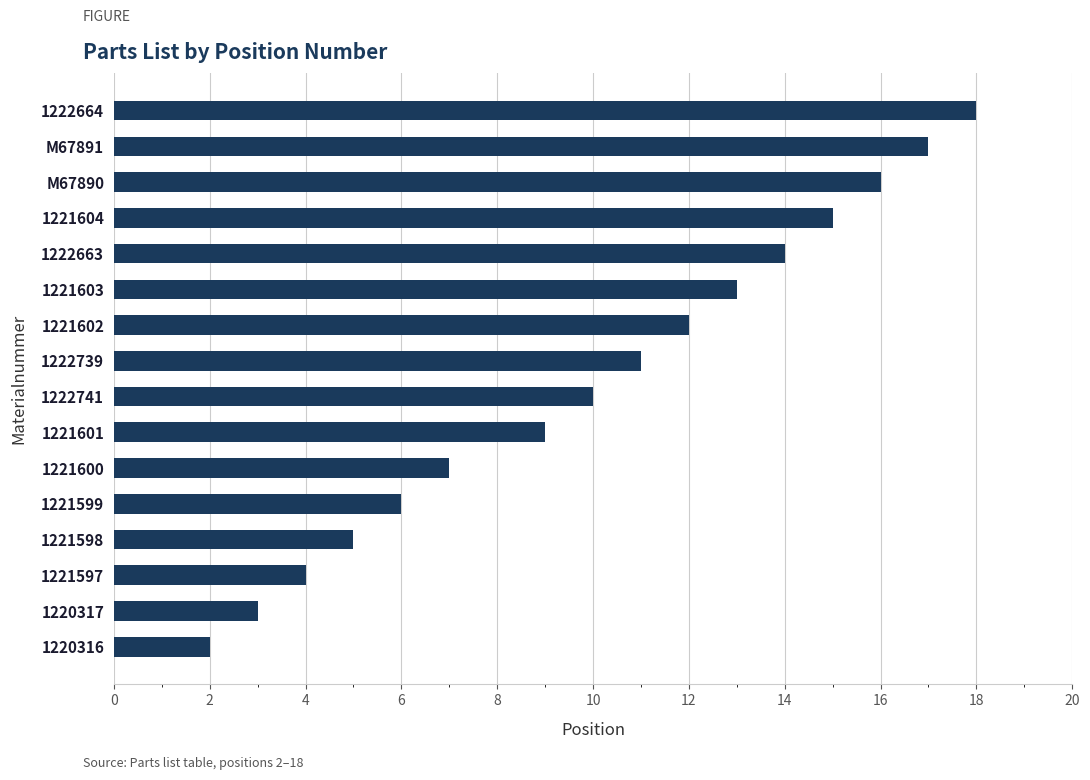

What is the sum of all values?

162